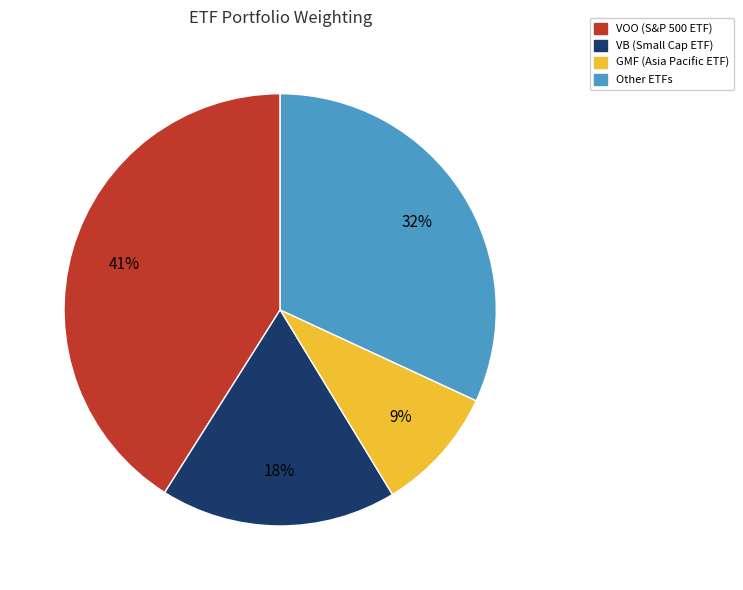

Is there a majority slice in this chart?

No